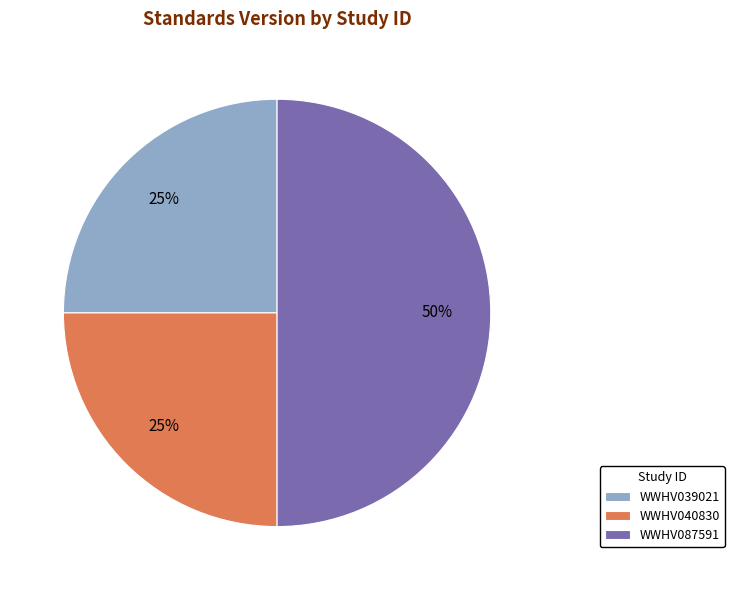

Between WWHV039021 and WWHV087591, which is larger?

WWHV087591